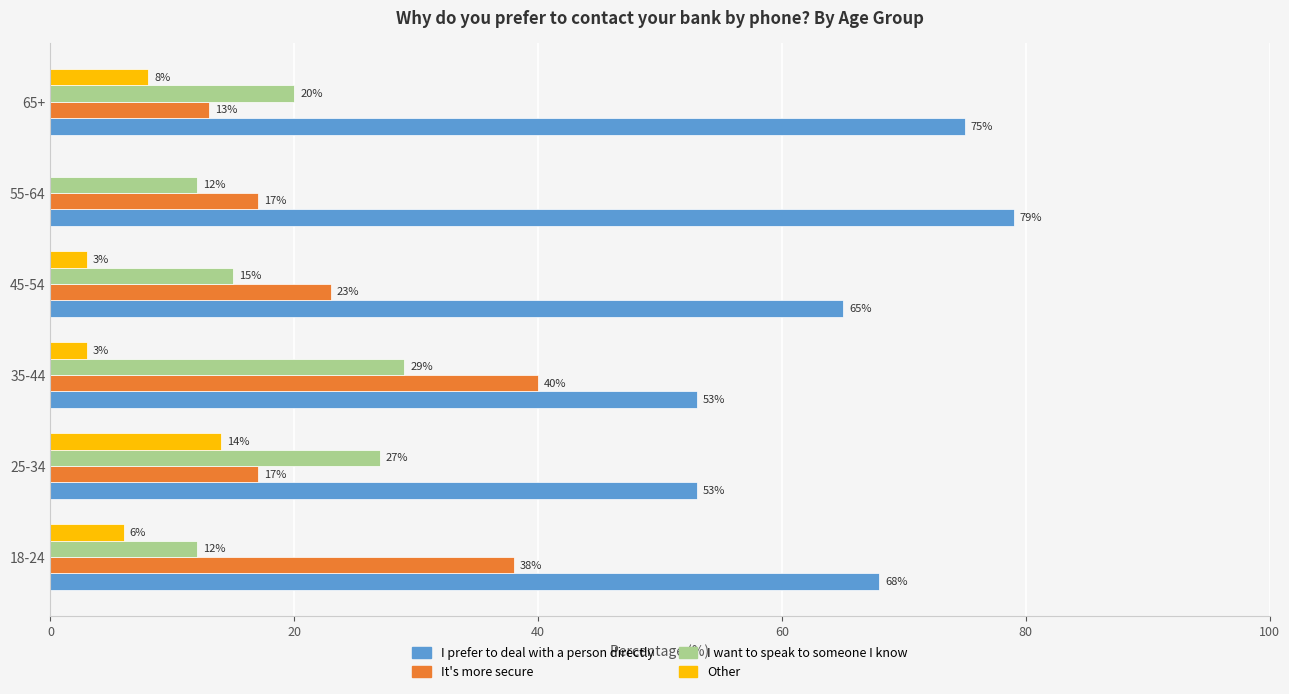

What is the sum of all I prefer to deal with a person directly values?

393